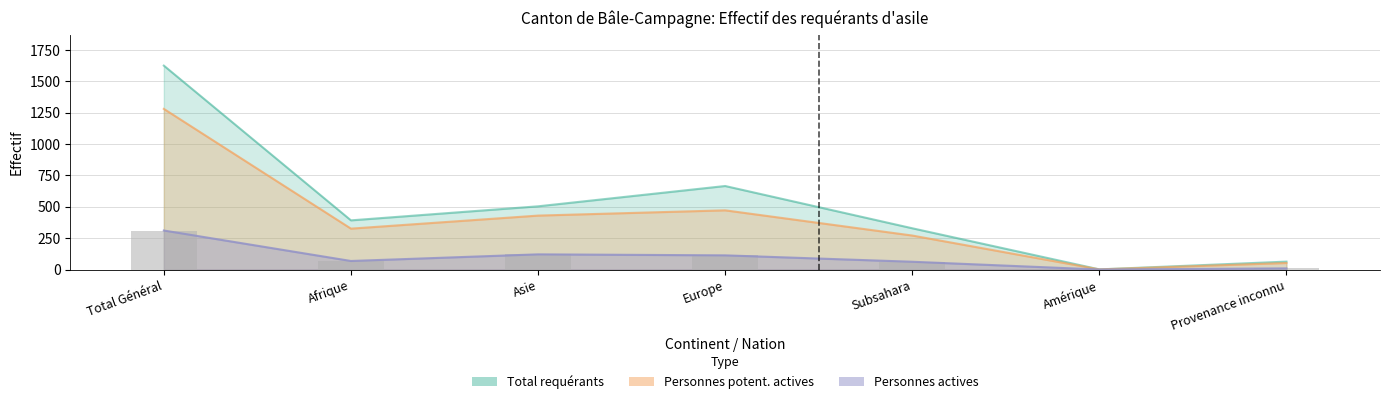

Between Afrique and Amérique, which series saw the biggest shift?

Total requérants